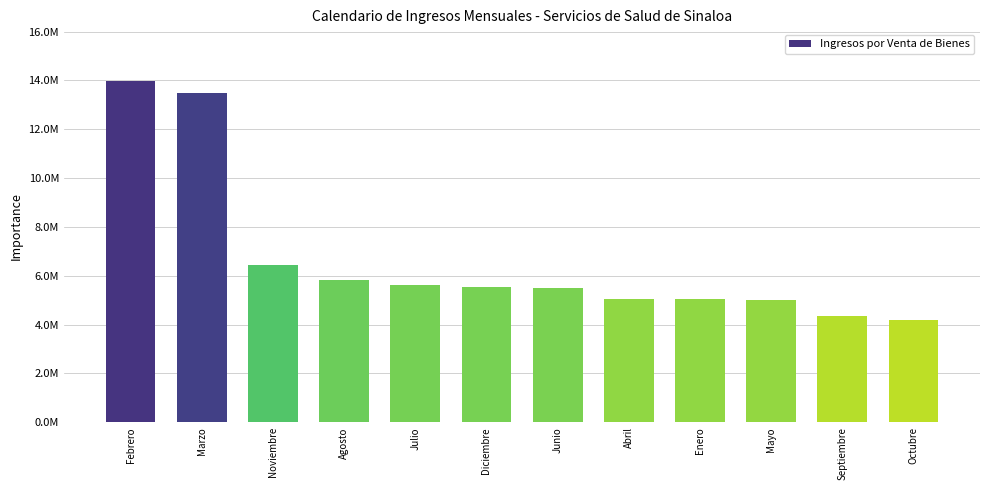

What is the label of the 11th bar from the right?

Marzo